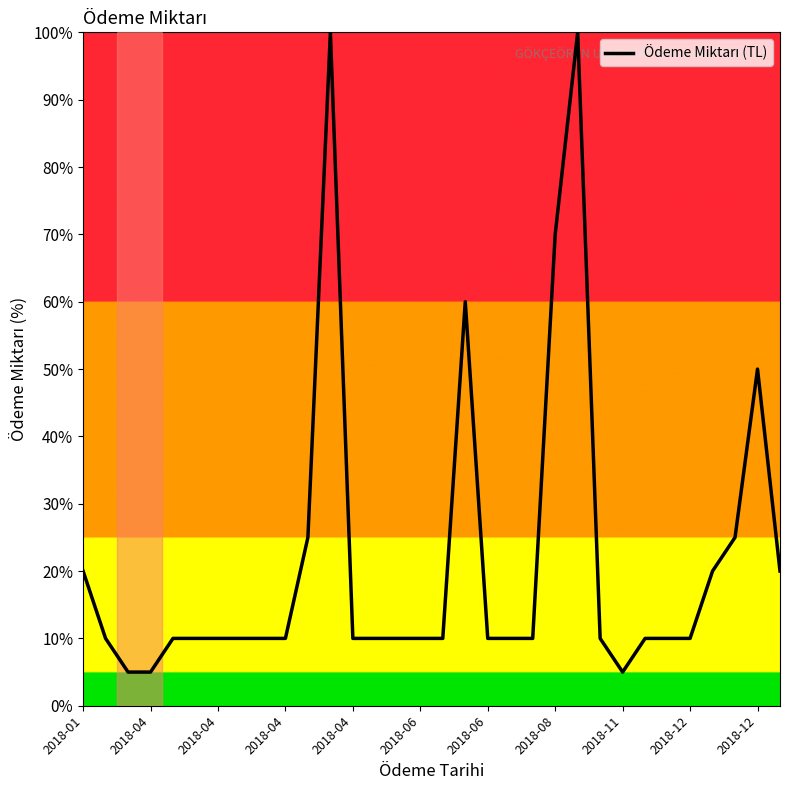

What is the difference between the maximum and minimum values?

95